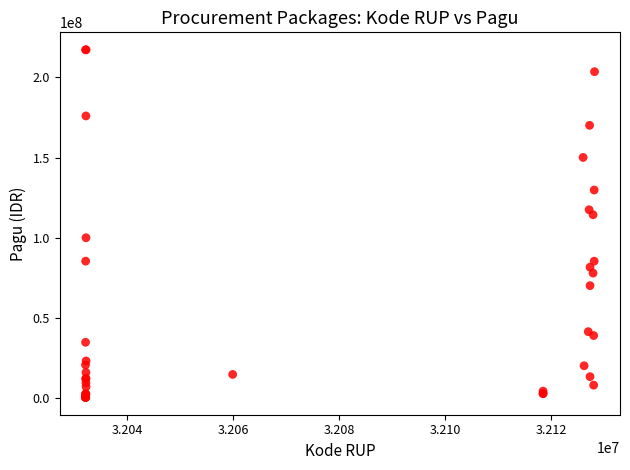

What Y value in the scatter plot is closest to 108830000?

114296000